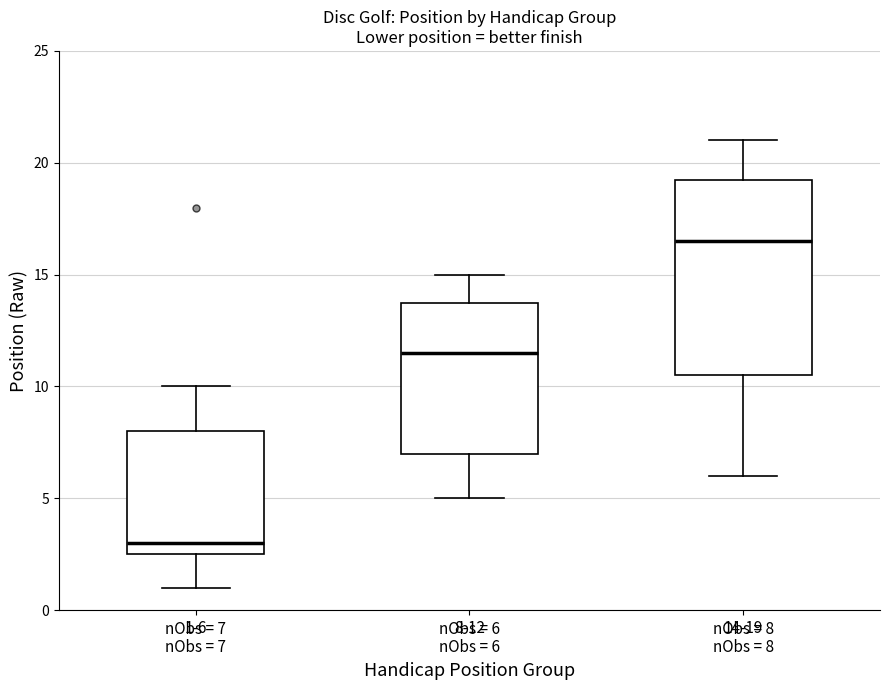

Comparing the boxes themselves (not the whiskers), which one is the tallest?

14-19 nObs = 8